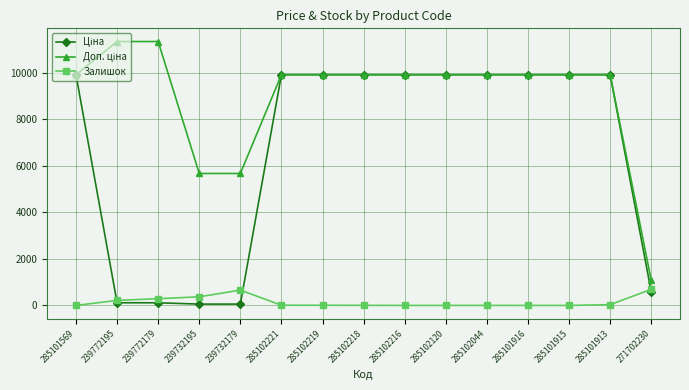

True or false: Залишок has more than 1 points higher than both neighbors.

True